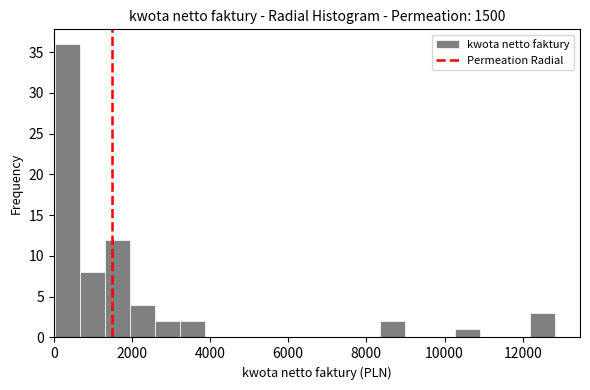

Read against the x-axis, roughly where is the centre of the tallest bar?

400